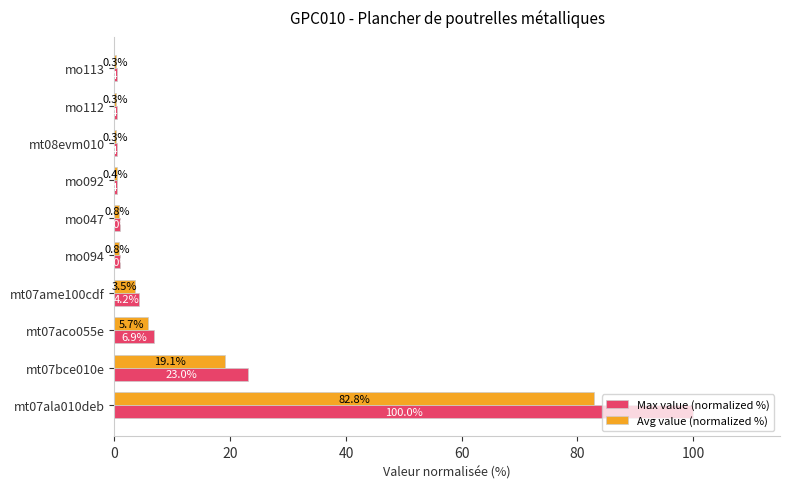

What is the maximum value shown in the chart?

100.0